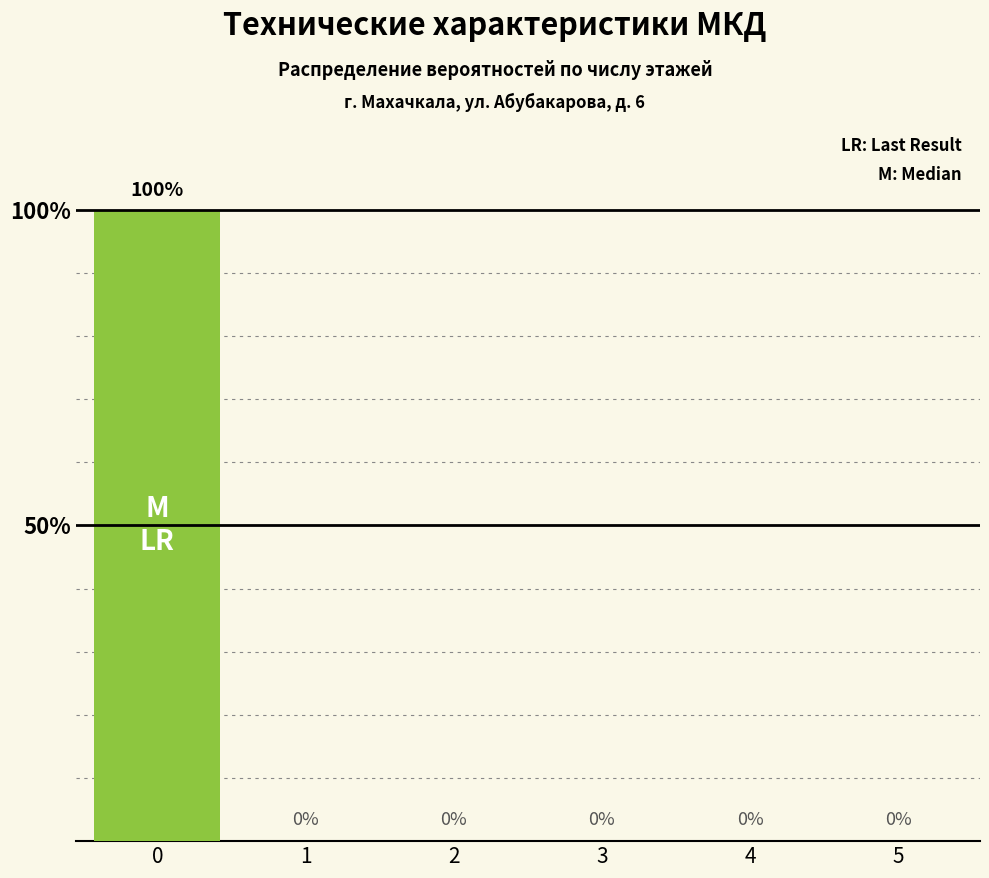

Are the bars horizontal?

No